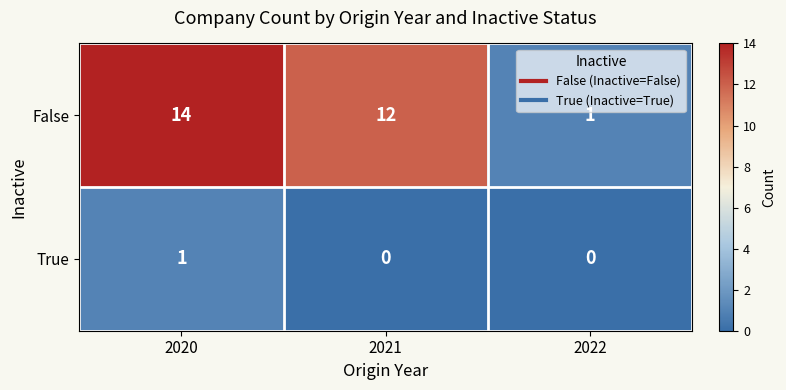

At which label is False closest to 7?

2021